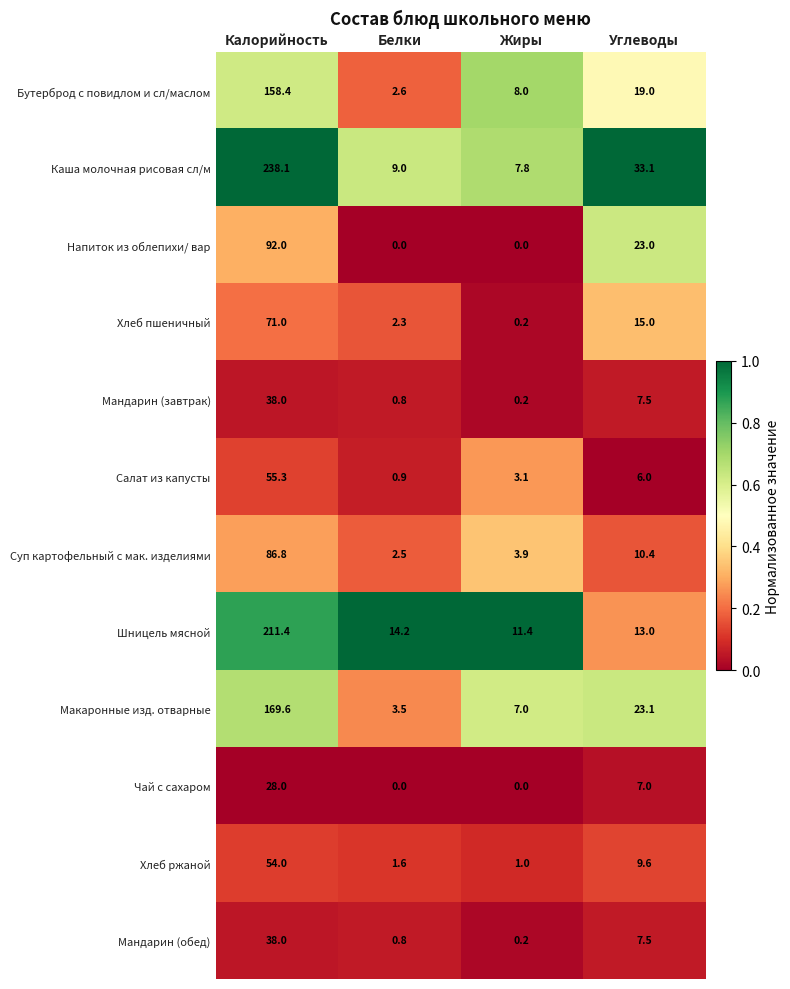

What is the total value across all series at Белки?

38.2